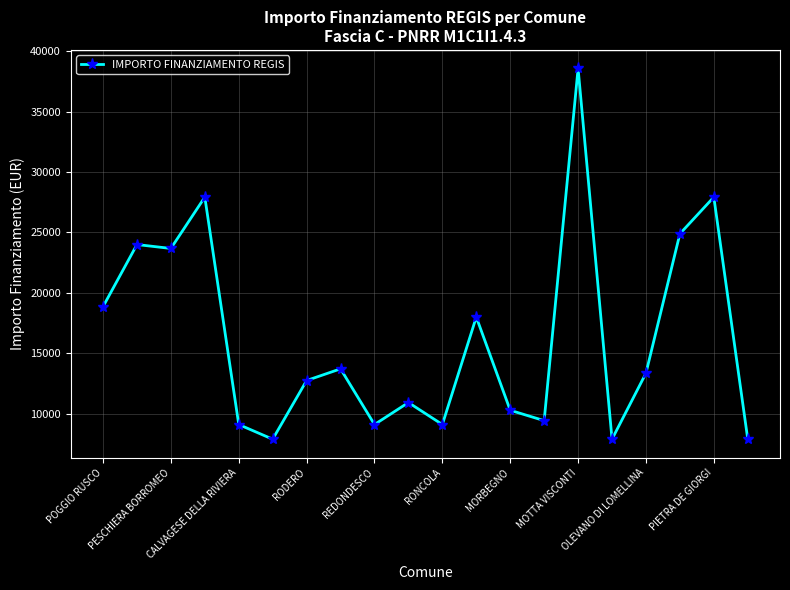

What is the average value?

16263